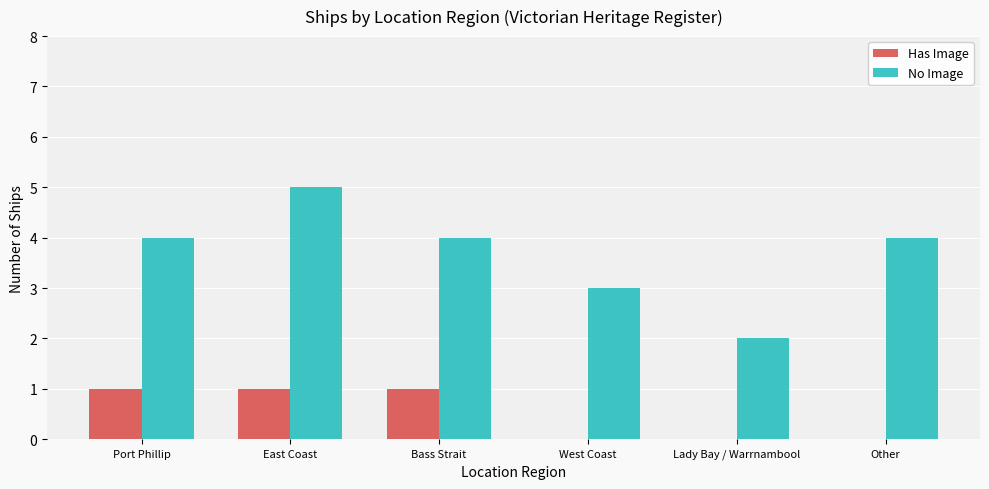

Between West Coast and Other, which series saw the biggest shift?

No Image